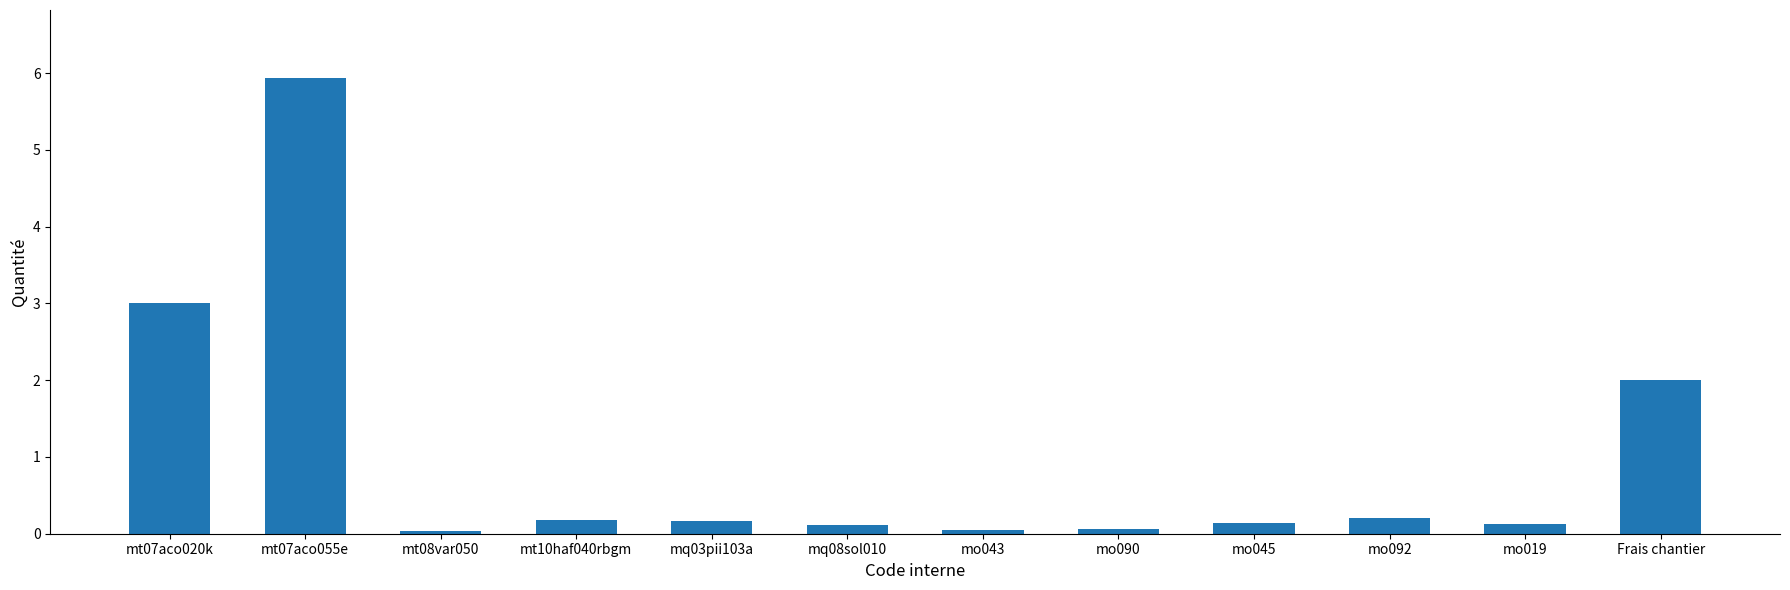

What is the ratio of the value at mt07aco020k to the value at Frais chantier?

1.5